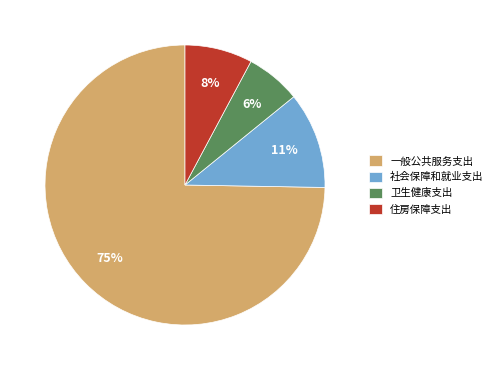

What is the largest slice in the pie chart?

一般公共服务支出